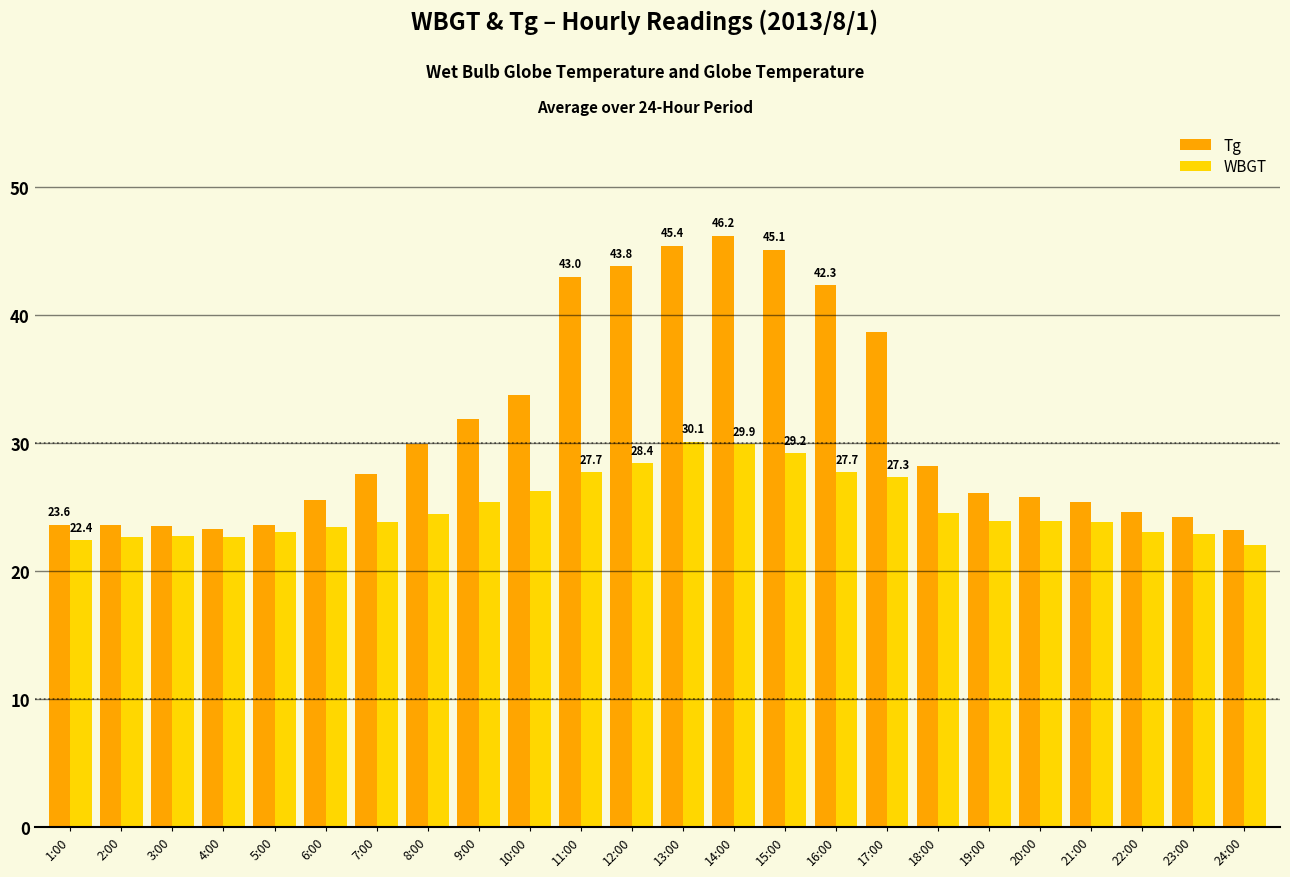

The value of WBGT at 15:00 is 51.4. True or false?

False